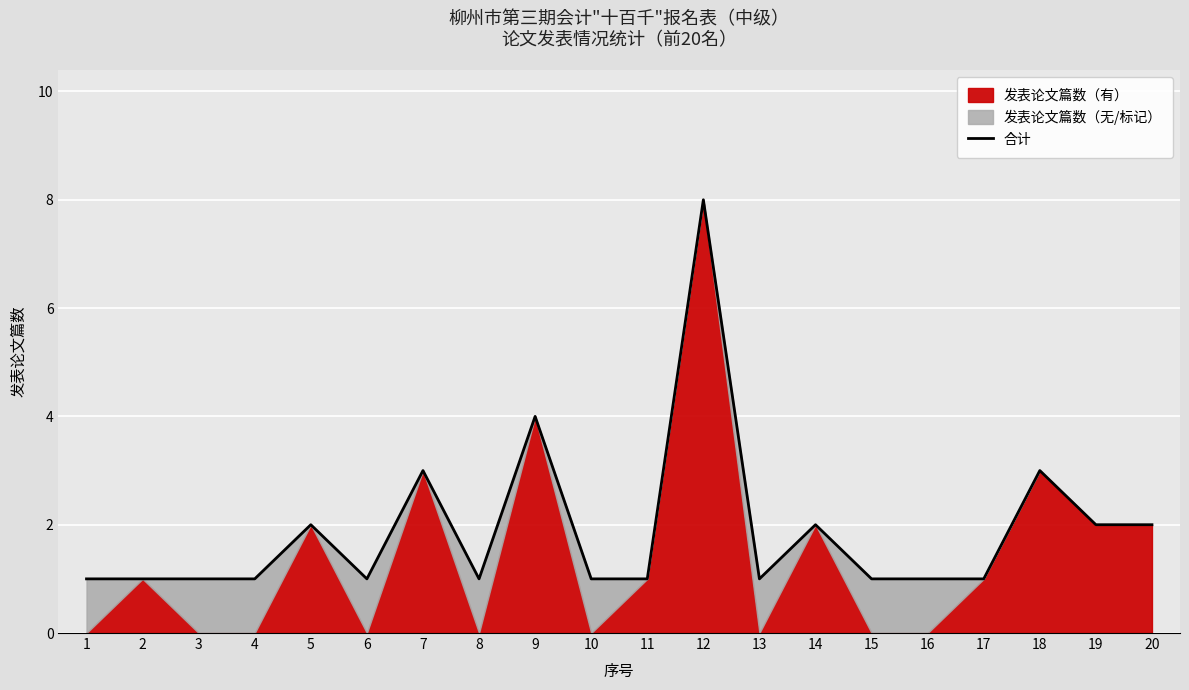

List the labels in order of value, largest first.

12, 9, 7, 18, 5, 14, 19, 20, 1, 2, 3, 4, 6, 8, 10, 11, 13, 15, 16, 17